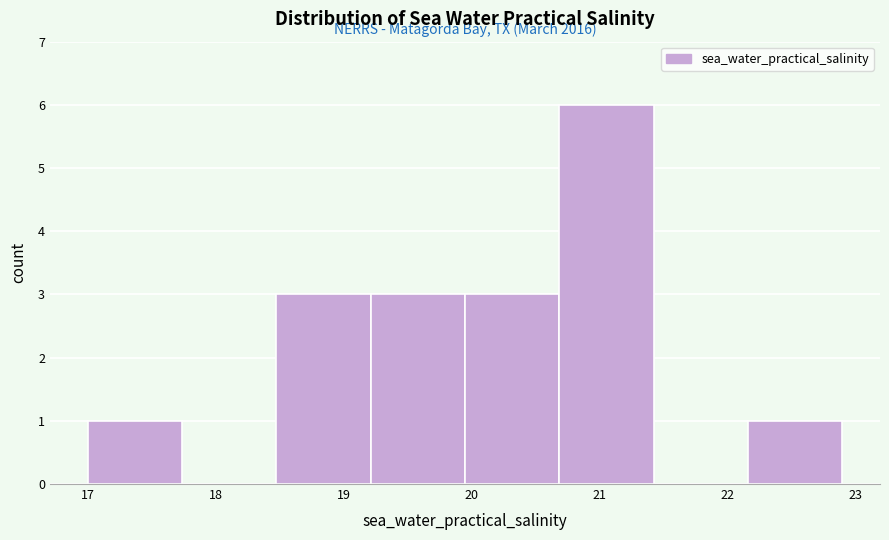

Over which range of the x-axis is the bar tallest?

20.7 to 21.4